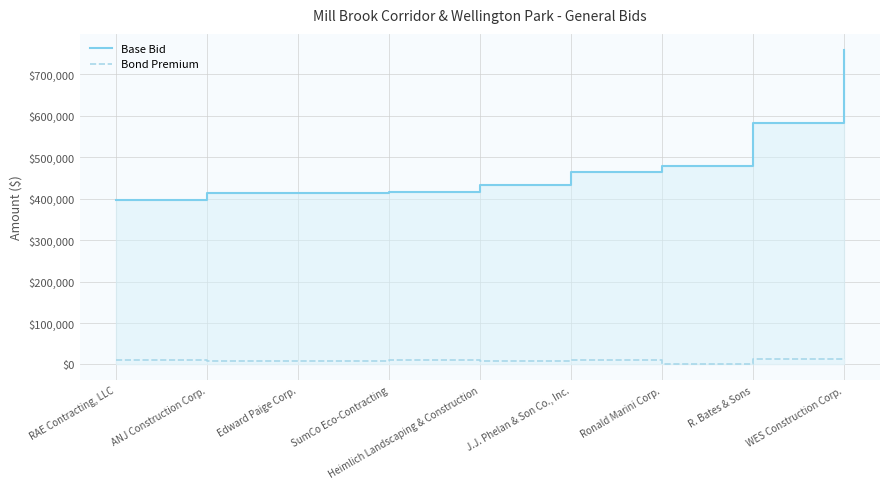

The Bond Premium series shows 13000 at R. Bates & Sons. True or false?

True